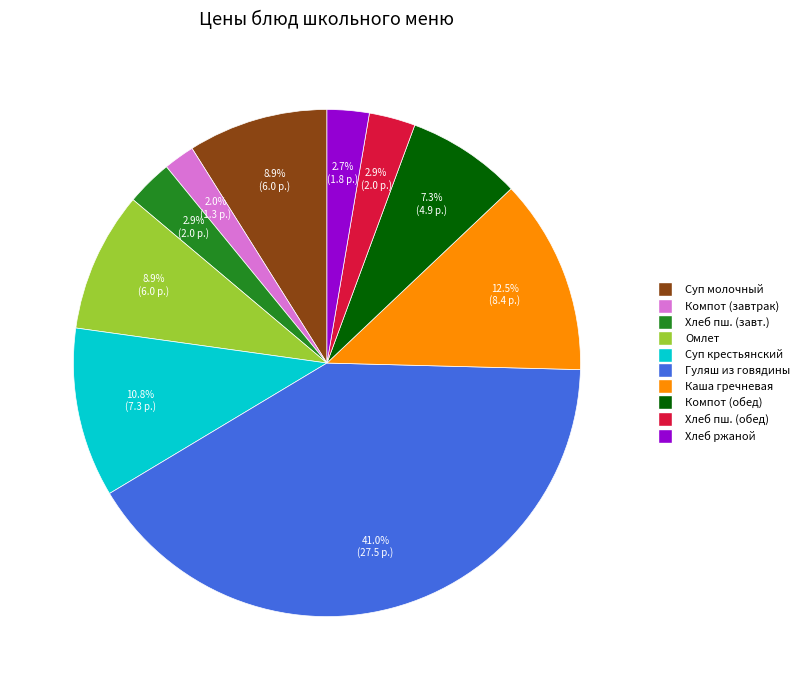

Does any single category account for the majority?

No